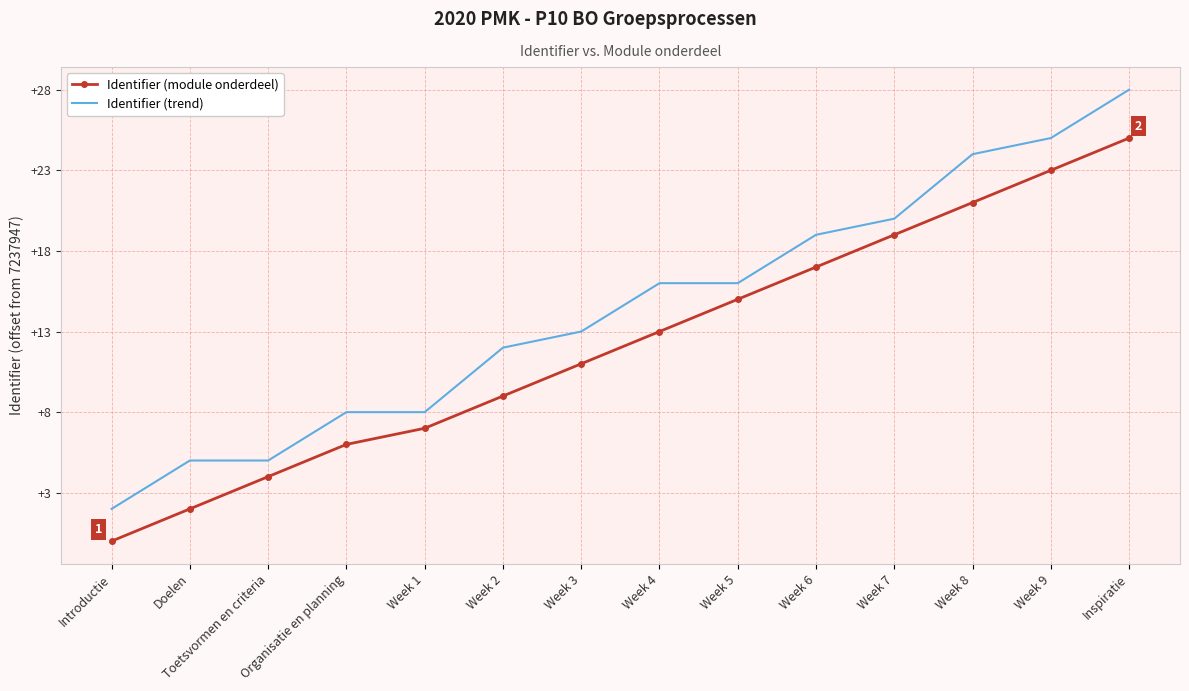

List the labels in order of Identifier (module onderdeel) value, largest first.

Inspiratie, Week 9, Week 8, Week 7, Week 6, Week 5, Week 4, Week 3, Week 2, Week 1, Organisatie en planning, Toetsvormen en criteria, Doelen, Introductie